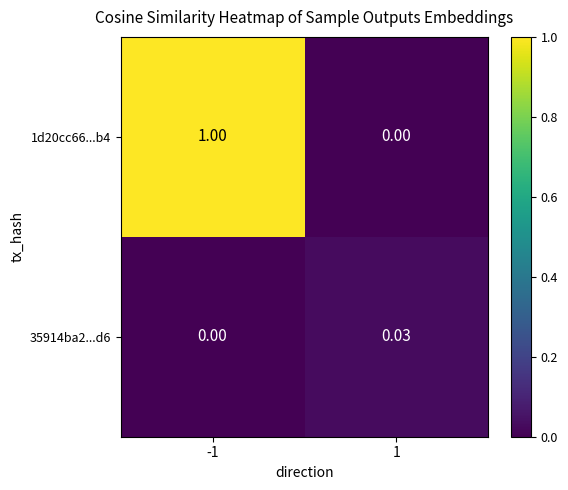

At 1, list the series in order from smallest to largest.

1d20cc66...b4, 35914ba2...d6